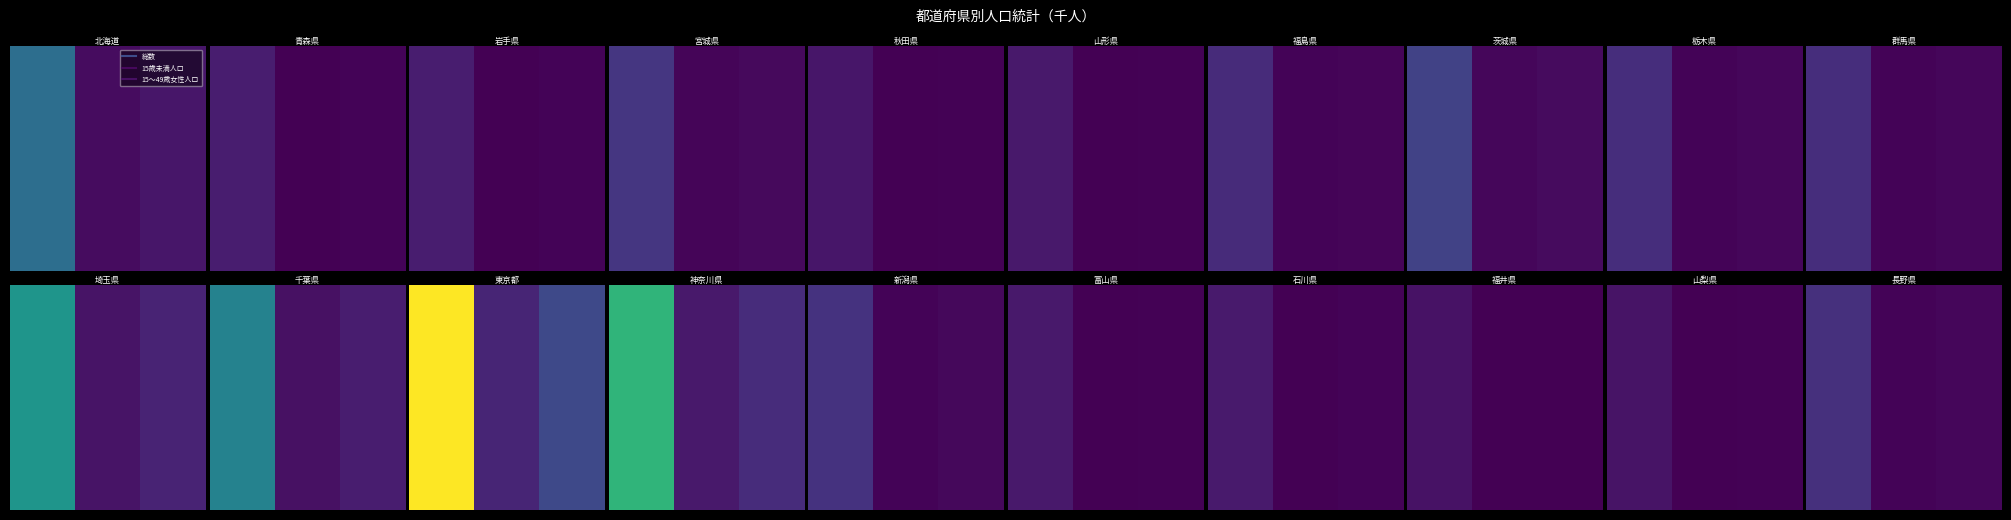

List the labels in order of value, largest first.

0, 2, 1